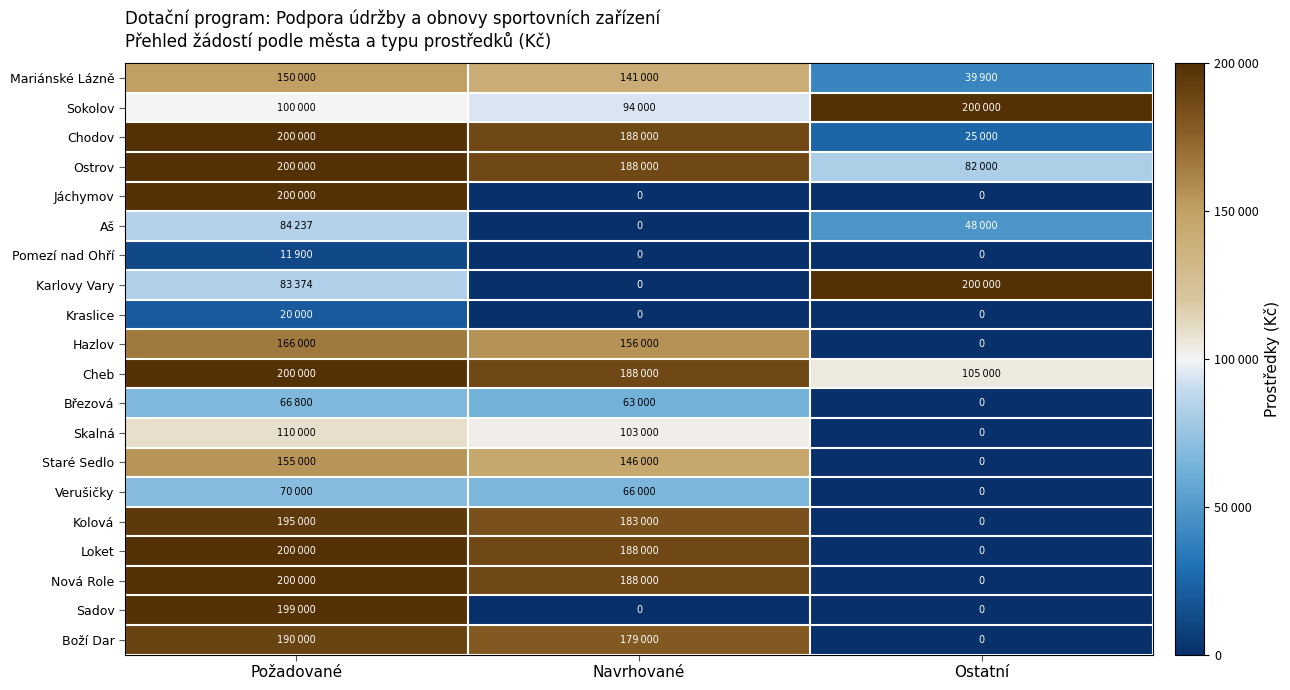

Which series has the widest spread of values?

Jáchymov